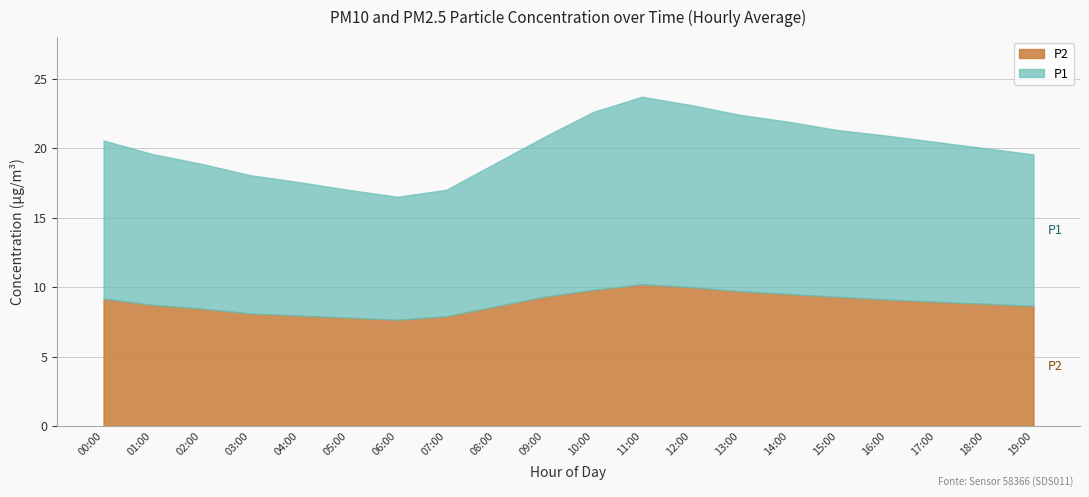

What are all the series names shown in the legend?

P2, P1